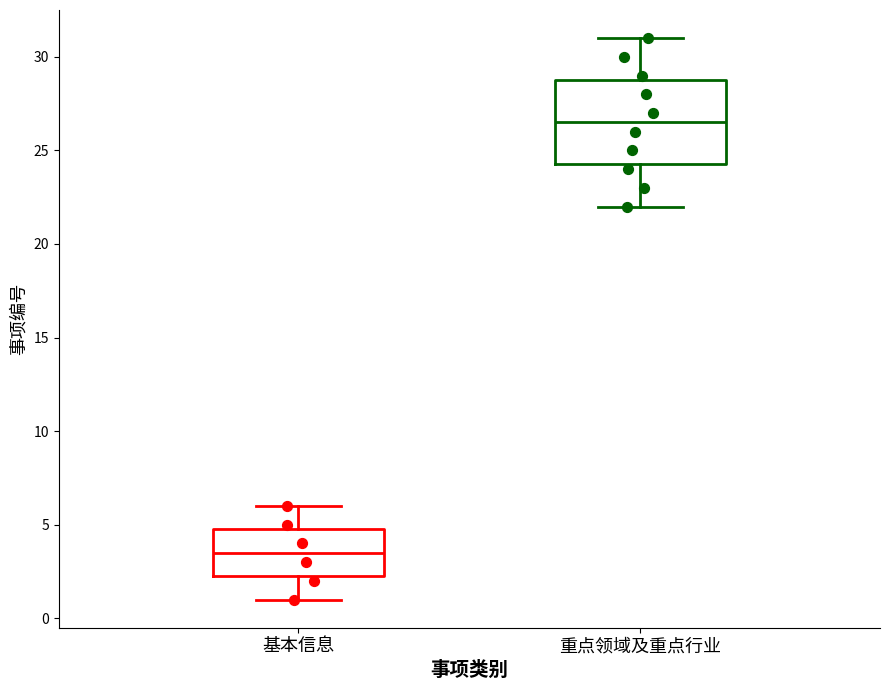

Which box is the tallest, from its lower edge to its upper edge?

重点领域及重点行业